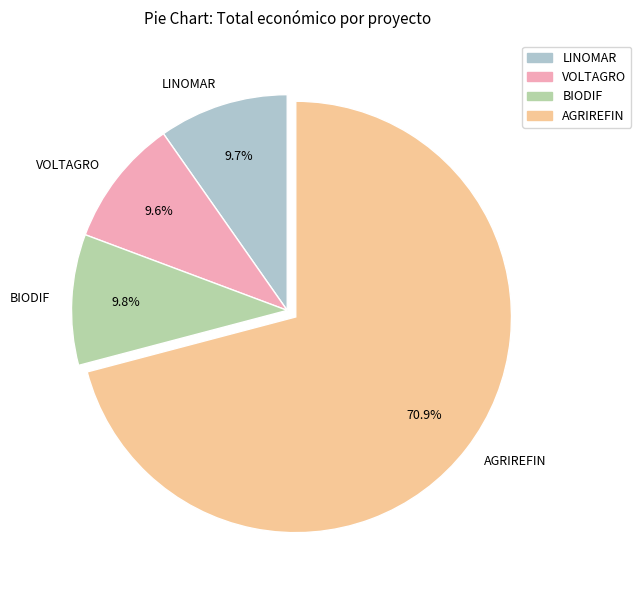

Count the number of slices in the pie.

4